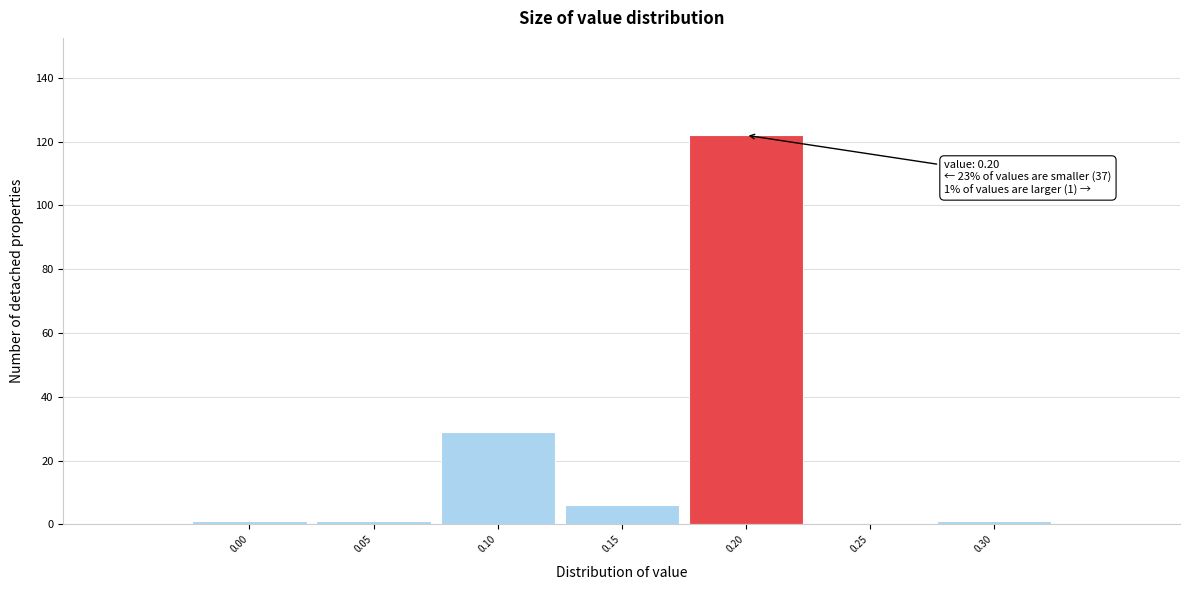

Which range on the x-axis has the tallest bar?

0.175 to 0.225